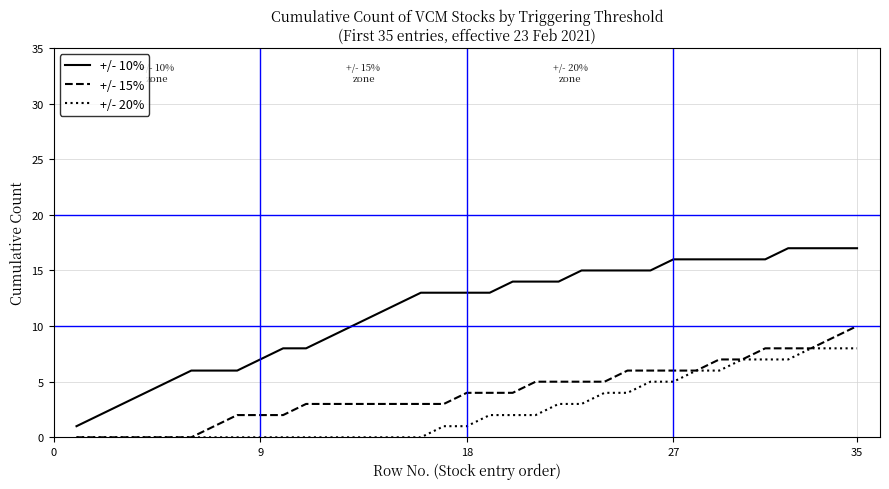

True or false: +/- 15% and +/- 10% intersect in this chart.

False